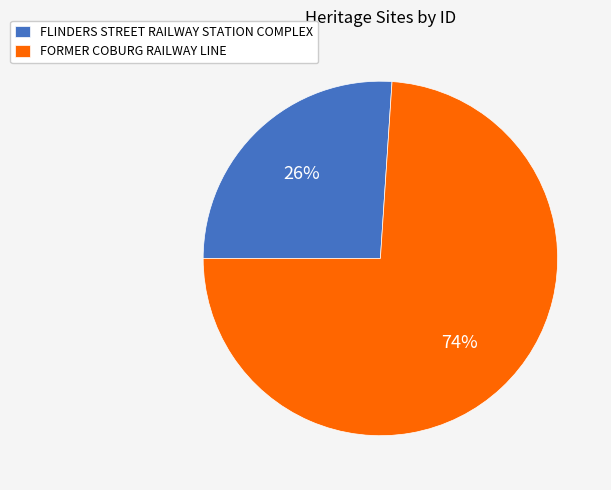

To the nearest percent, what portion does FORMER COBURG RAILWAY LINE represent?

74%